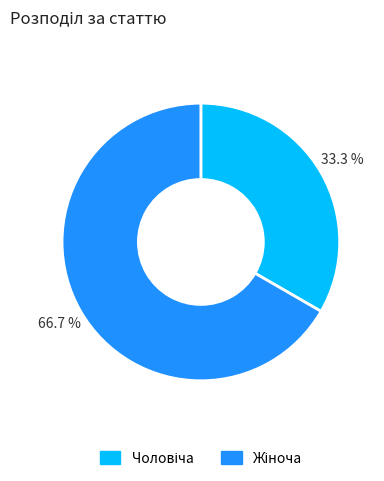

Is there any slice that represents more than half of the pie?

Yes